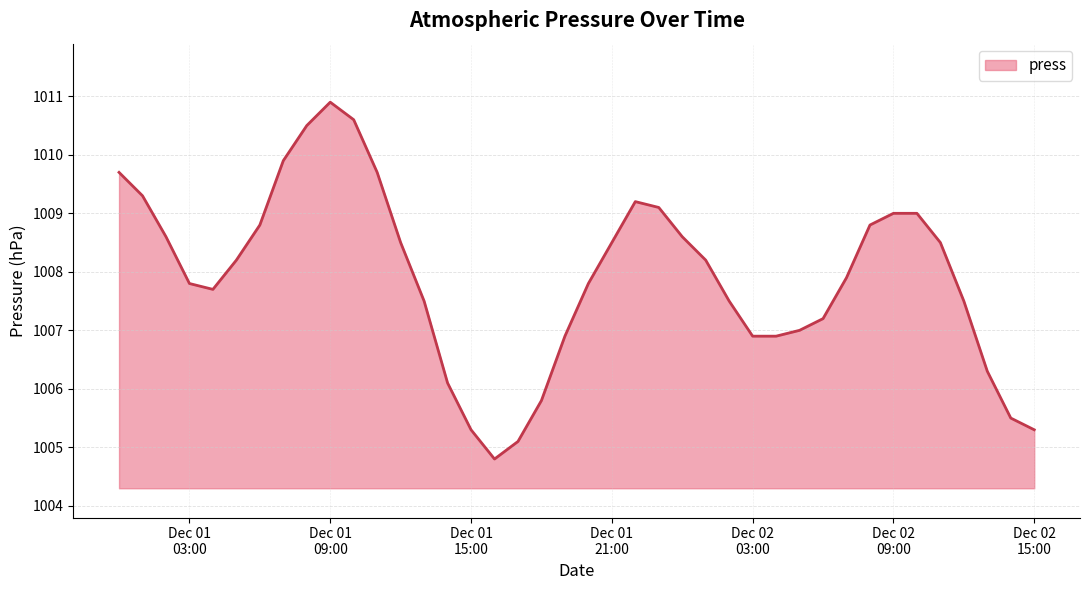

What is the minimum value shown in the chart?

1004.8